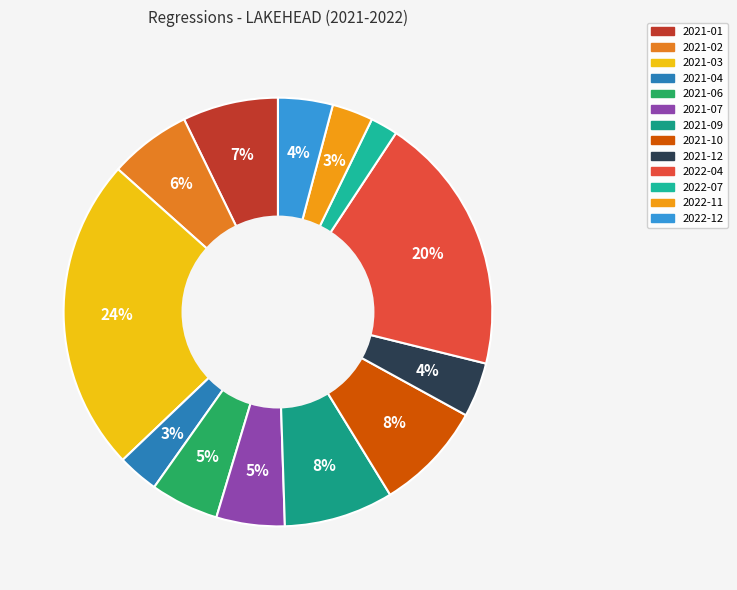

What is the ratio of the value at 2021-04 to the value at 2022-07?

1.5